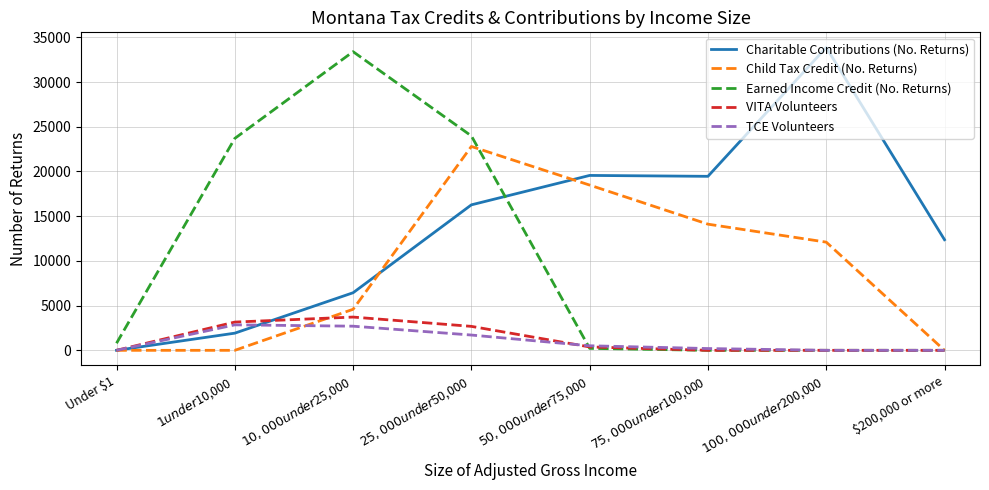

True or false: VITA Volunteers and Child Tax Credit (No. Returns) cross at least once.

True